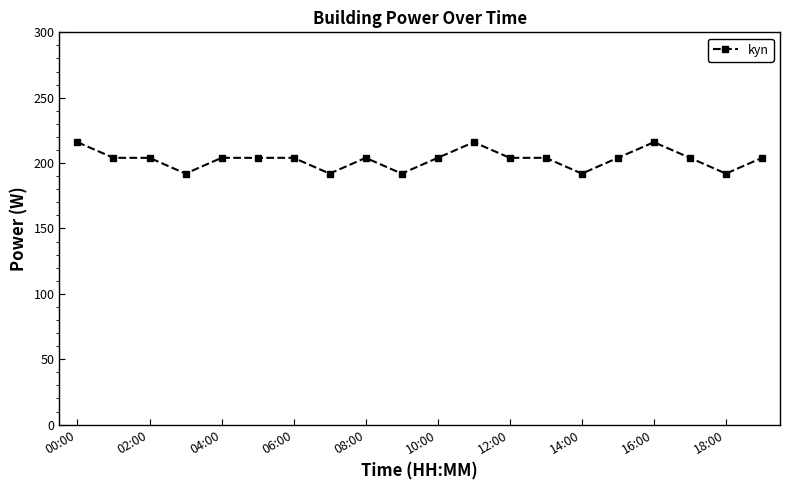

True or false: the data has more than 2 interior local peaks.

True